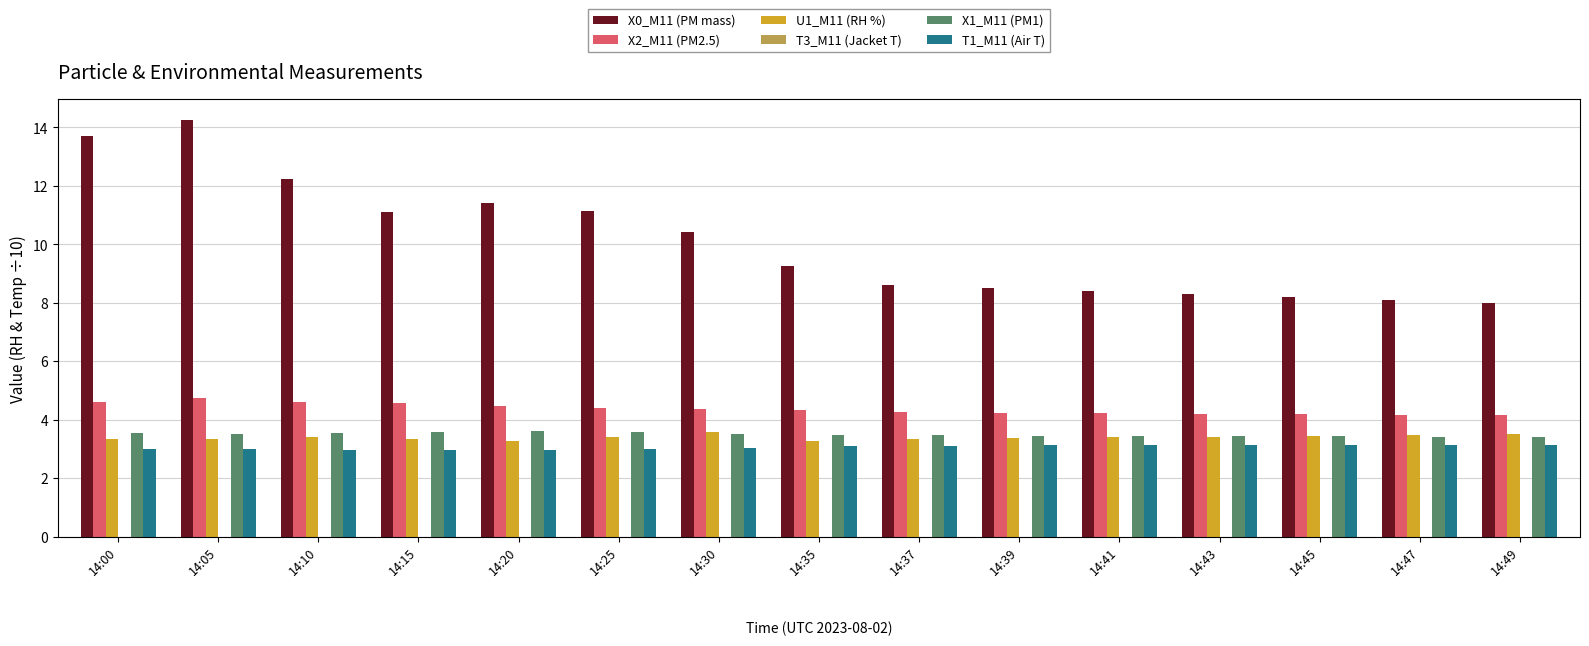

The value of U1_M11 (RH %) at 14:00 is 1.5. True or false?

False